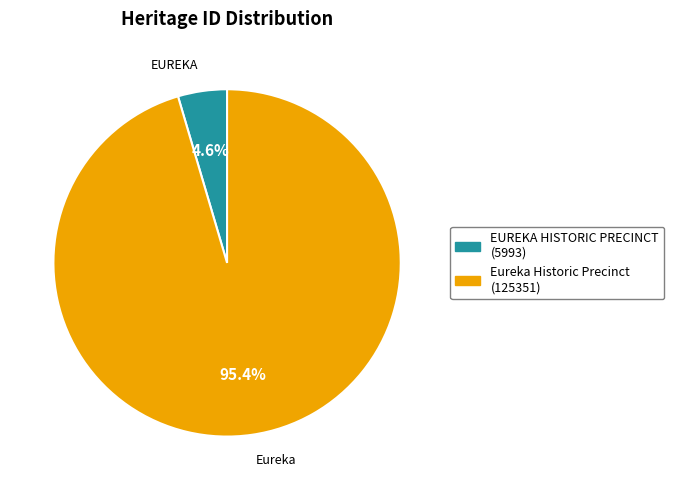

To the nearest percent, what is the difference between the largest and smallest slice percentages?

91%